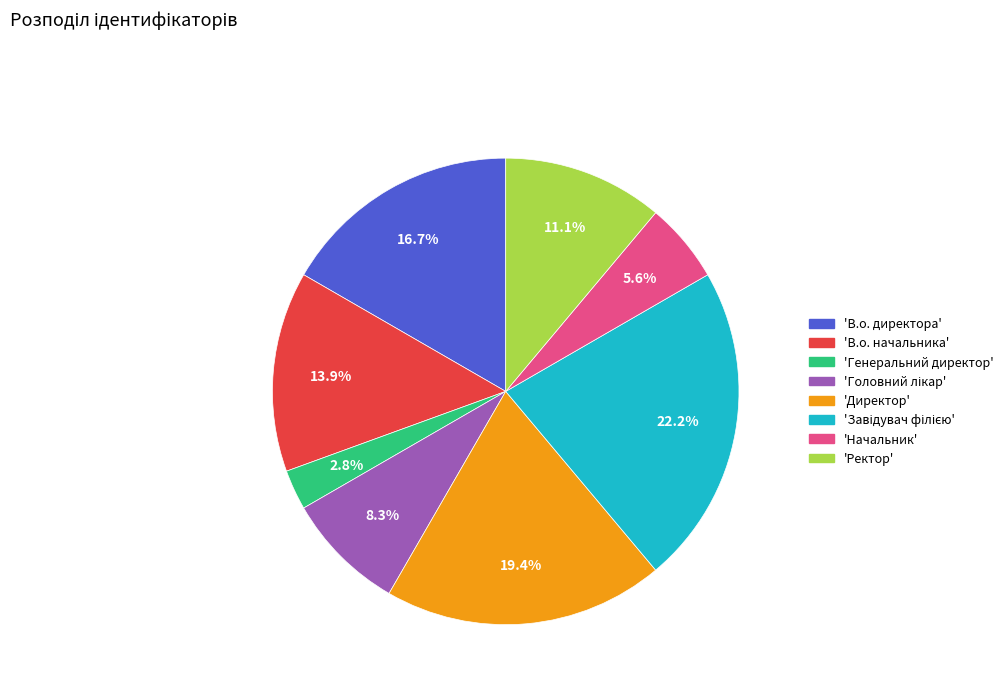

Is there a majority slice in this chart?

No